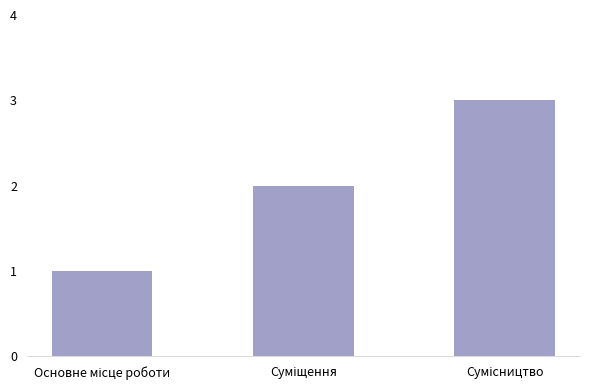

What is the sum of all values?

6